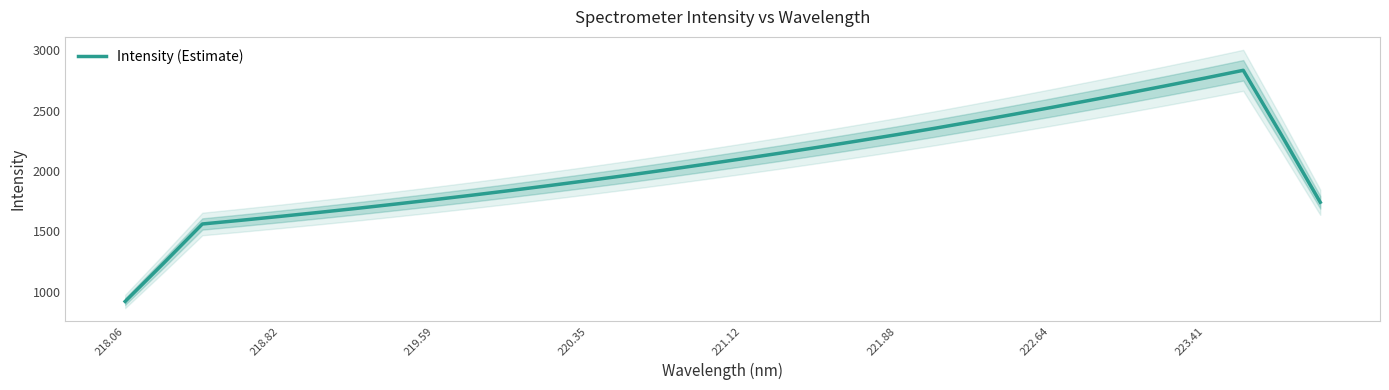

Reading right to left, what are all the values shown in this chart?

1740.1	2293.7	2834.6	2769.8	2707.0	2645.1	2584.7	2525.4	2467.3	2410.2	2354.4	2300.7	2248.9	2198.2	2148.6	2100.8	2053.9	2007.9	1963.3	1920.5	1879.0	1838.5	1799.4	1761.6	1725.0	1689.6	1655.6	1622.6	1590.7	1560.1	1235.9	917.8